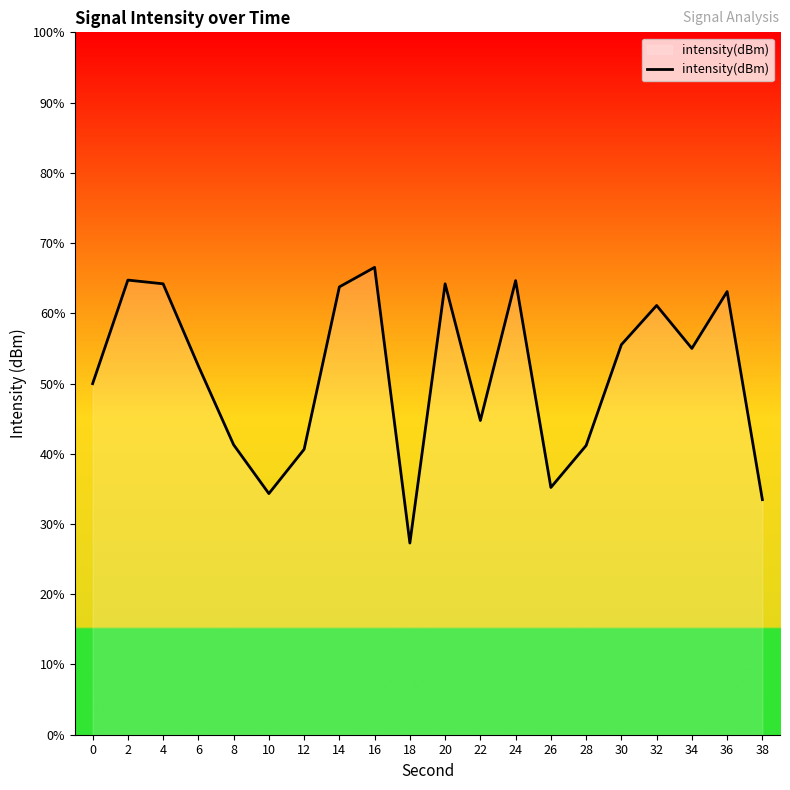

At which category does the chart reach its minimum across all series?

18